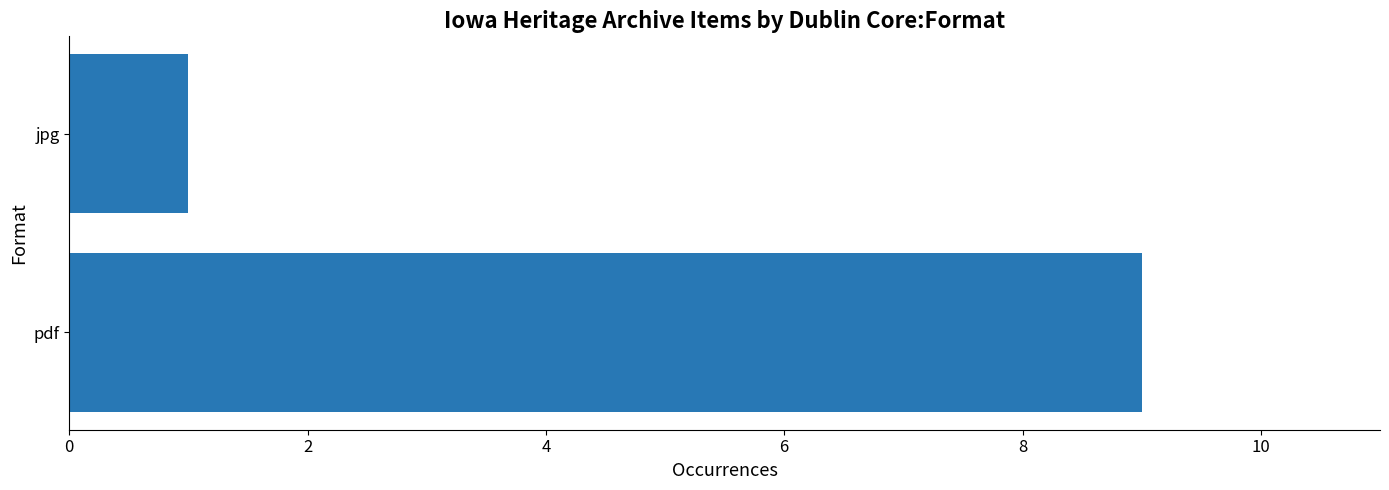

The value at jpg is 1. True or false?

True